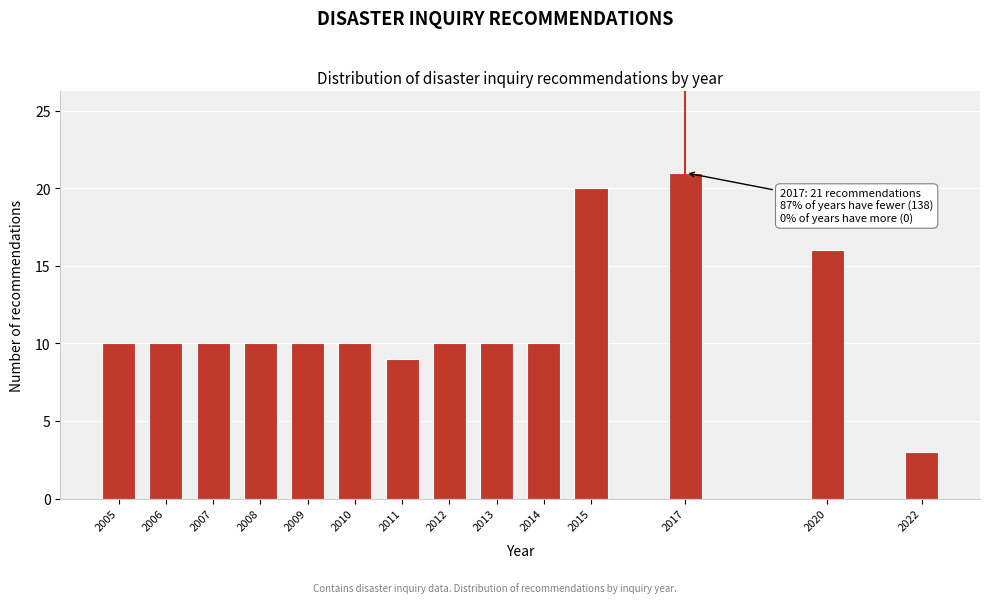

Reading left to right, extract all data points from this chart.

2005=10	2006=10	2007=10	2008=10	2009=10	2010=10	2011=9	2012=10	2013=10	2014=10	2015=20	2017=21	2020=16	2022=3